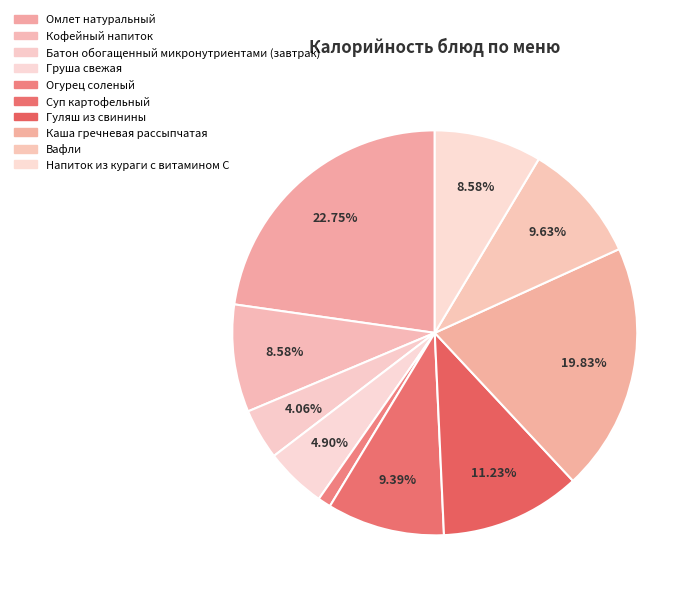

Does Гуляш из свинины account for over 50% of the chart?

No